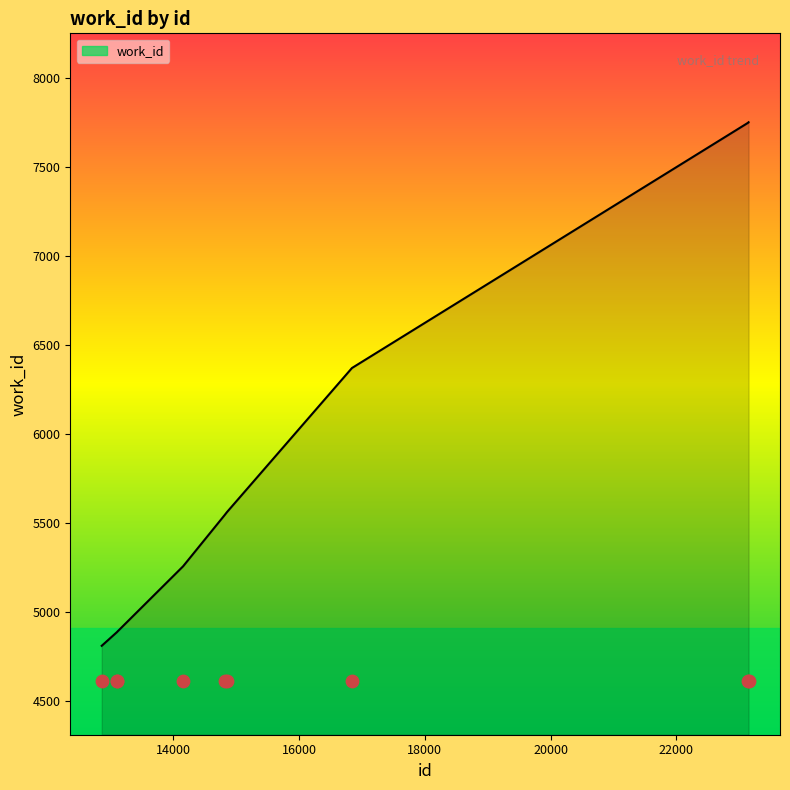

What is the change in value from 14156 to 23150?

+2497